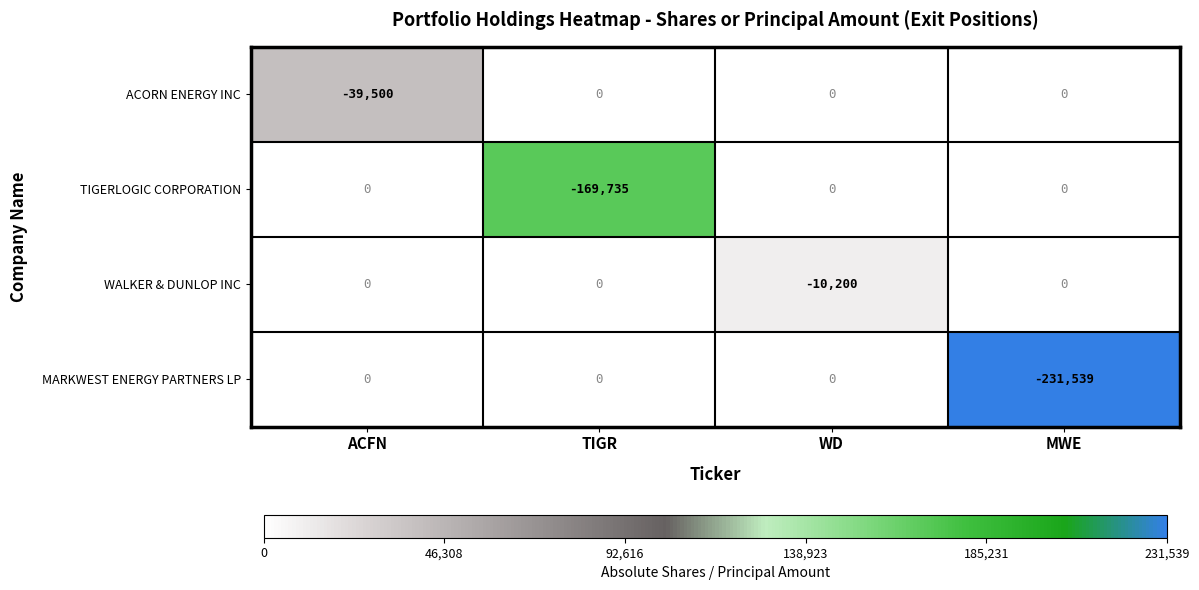

Reading left to right, extract all data points from this chart.

ACORN ENERGY INC: ACFN=-39500	TIGR=0	WD=0	MWE=0
TIGERLOGIC CORPORATION: ACFN=0	TIGR=-169735	WD=0	MWE=0
WALKER & DUNLOP INC: ACFN=0	TIGR=0	WD=-10200	MWE=0
MARKWEST ENERGY PARTNERS LP: ACFN=0	TIGR=0	WD=0	MWE=-231539